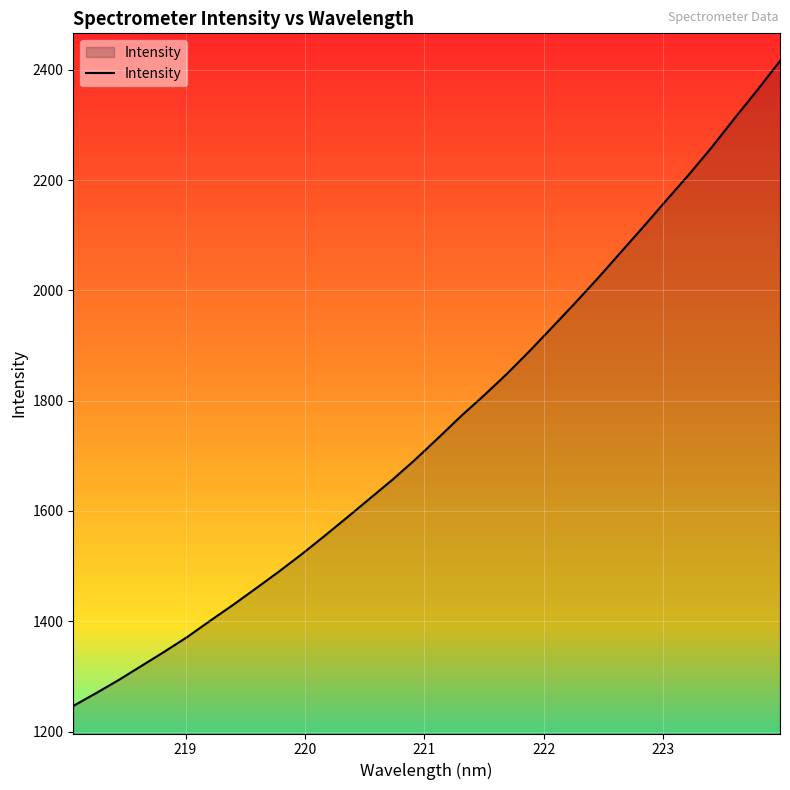

What is the greatest value displayed?

2416.1